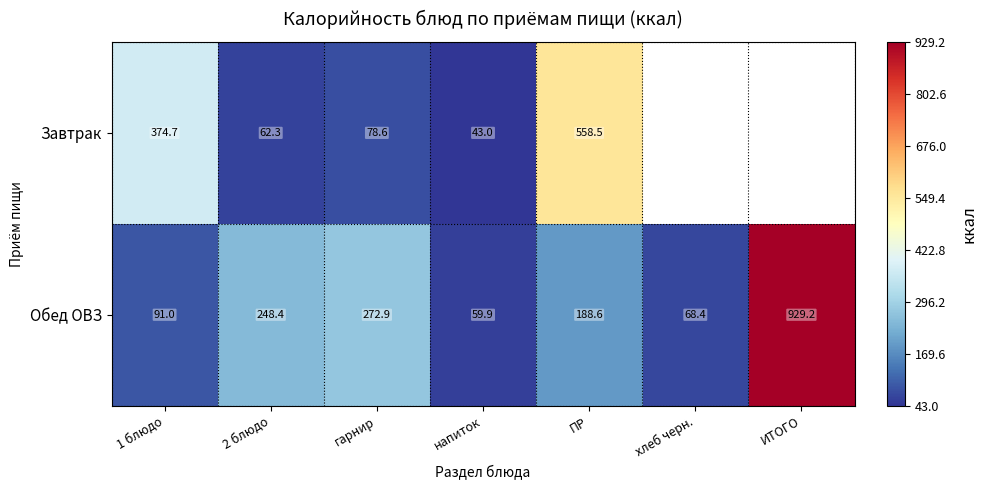

Which series changed the most between 2 блюдо and гарнир?

Обед ОВЗ